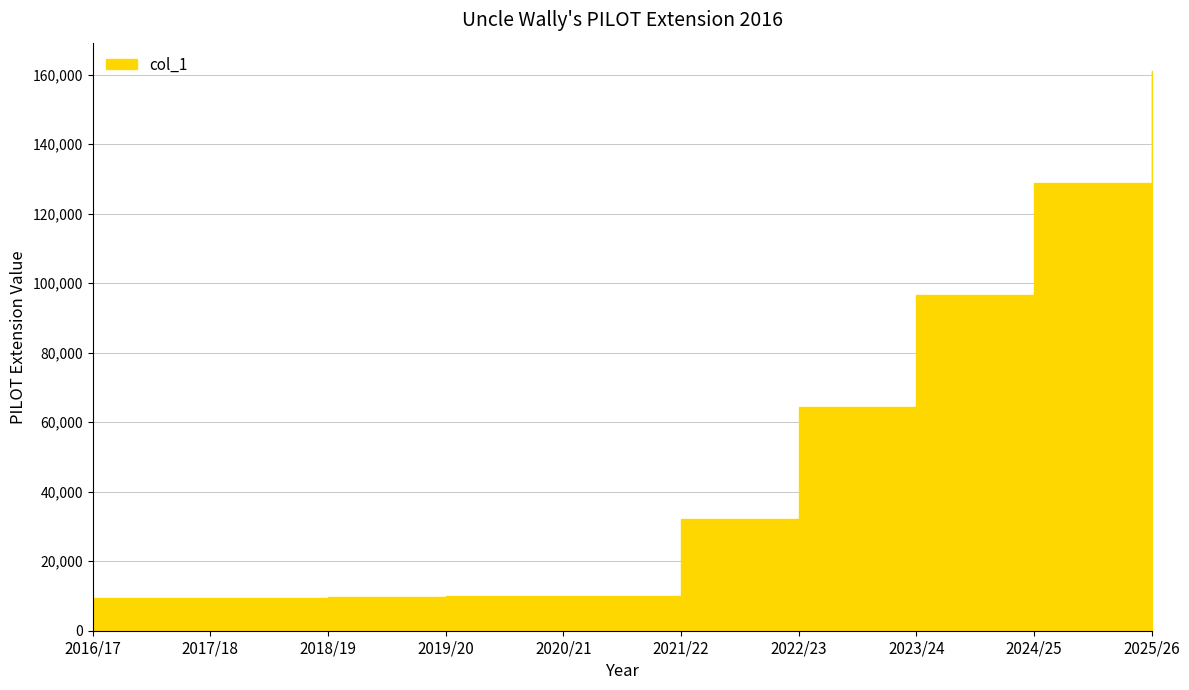

List the labels in order of value, smallest first.

2016/17, 2017/18, 2018/19, 2019/20, 2020/21, 2021/22, 2022/23, 2023/24, 2024/25, 2025/26